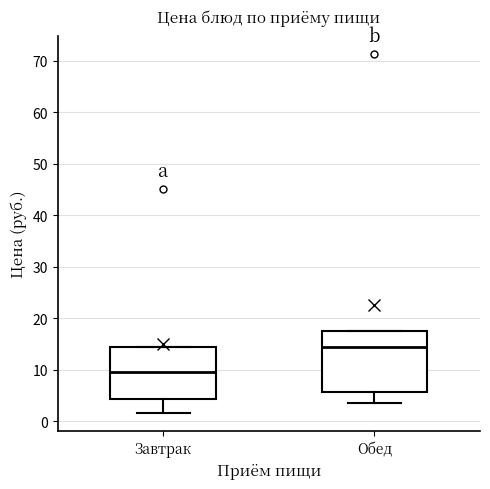

Where is the upper edge of the box for Обед on the y-axis? The values are not printed on the chart, so give them approximately, as read against the axis.

18